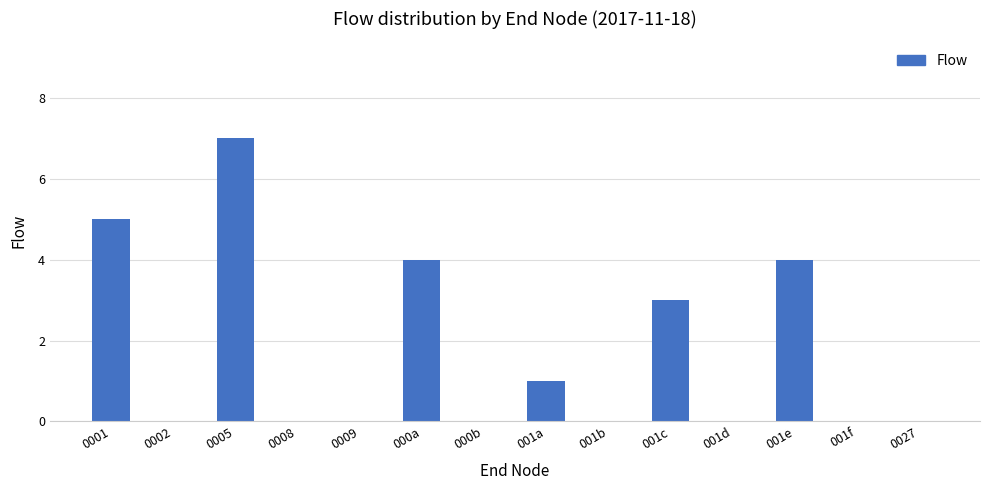

What value does the data have at 0005?

7